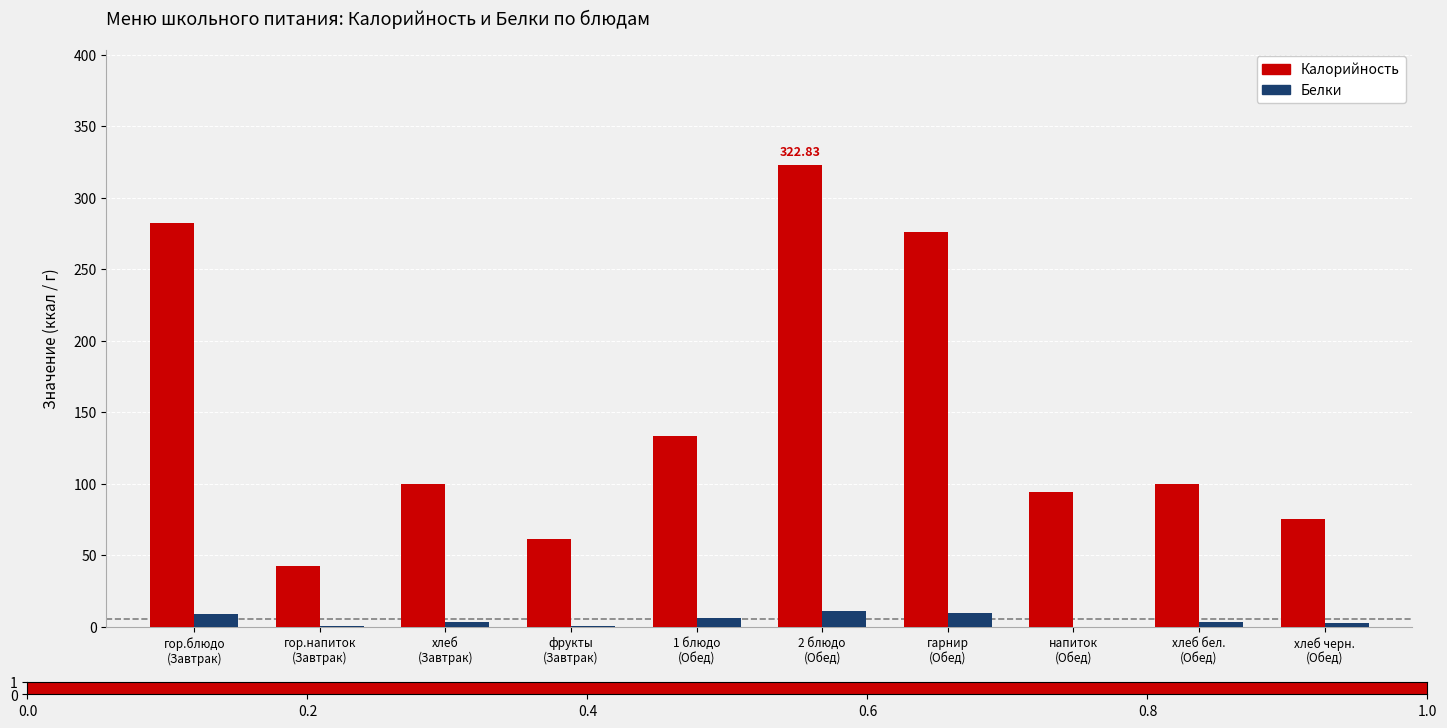

Which series has the largest total across all categories?

Калорийность